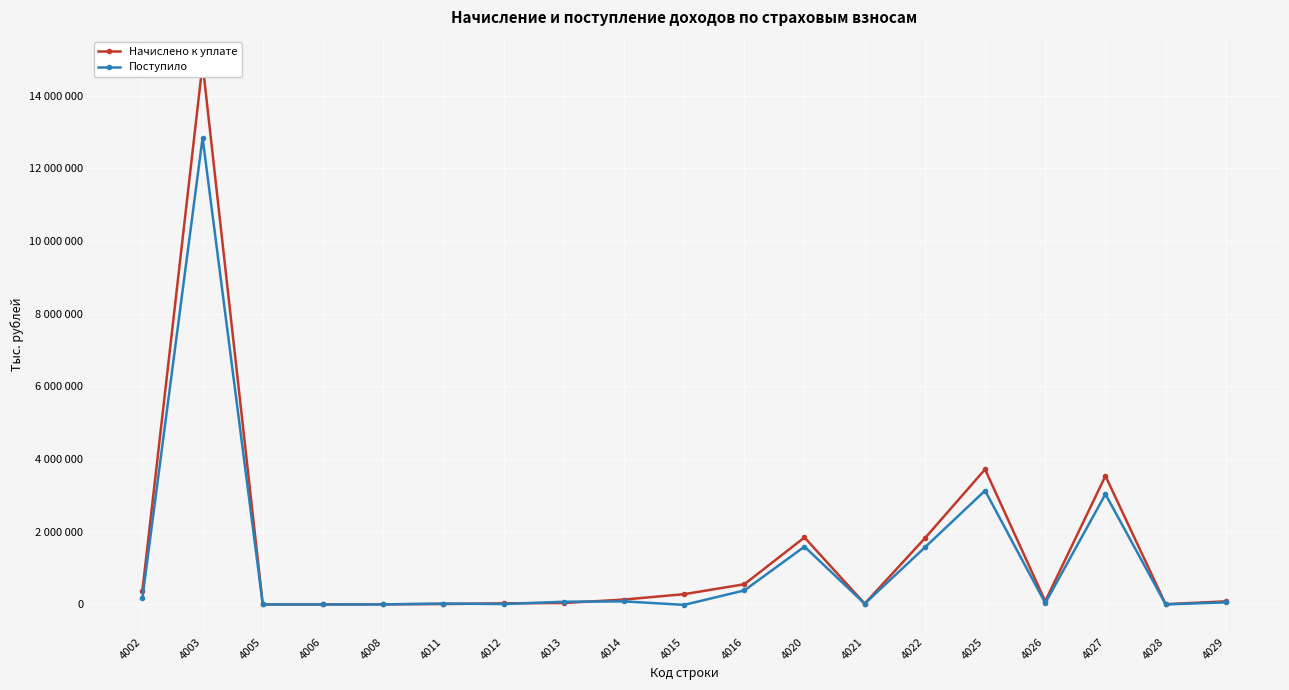

True or false: Начислено к уплате has a value of 1328205 at 4027.

False